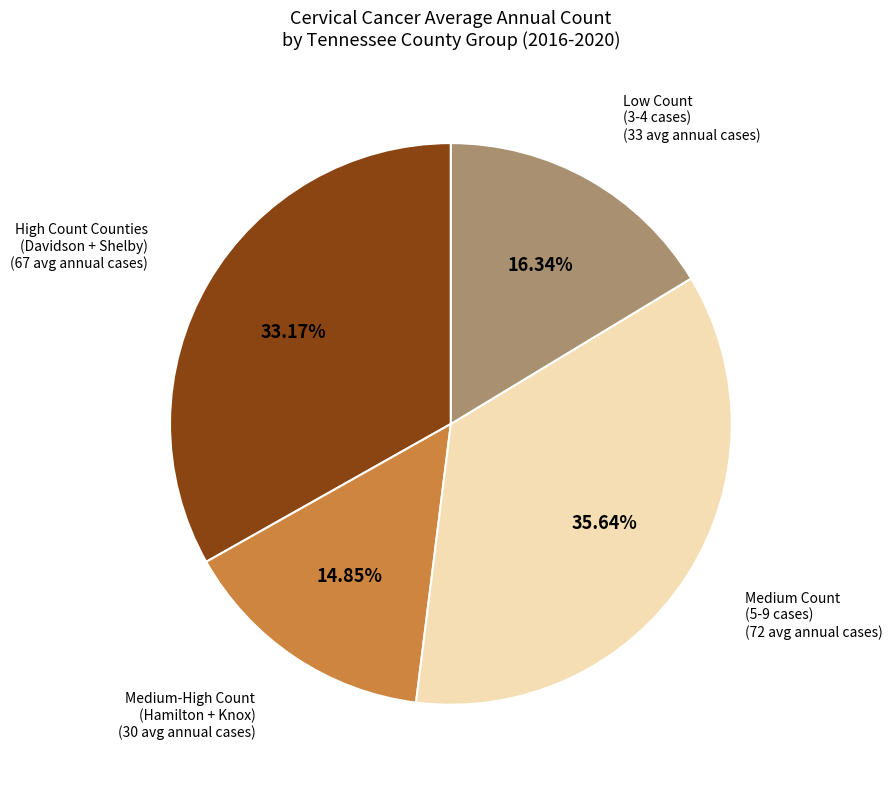

Does any single category account for the majority?

No